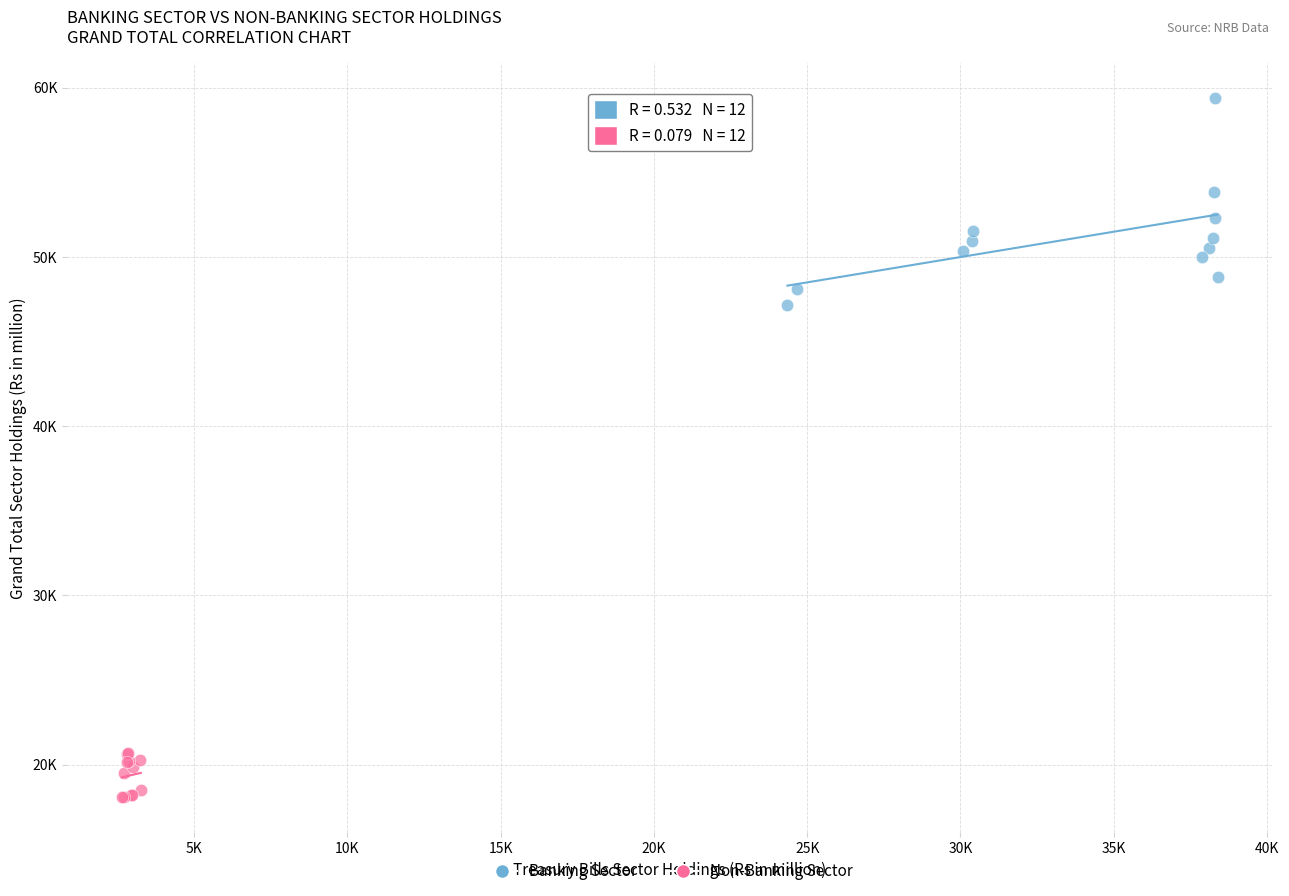

Which series has the widest spread of Y values?

Banking Sector